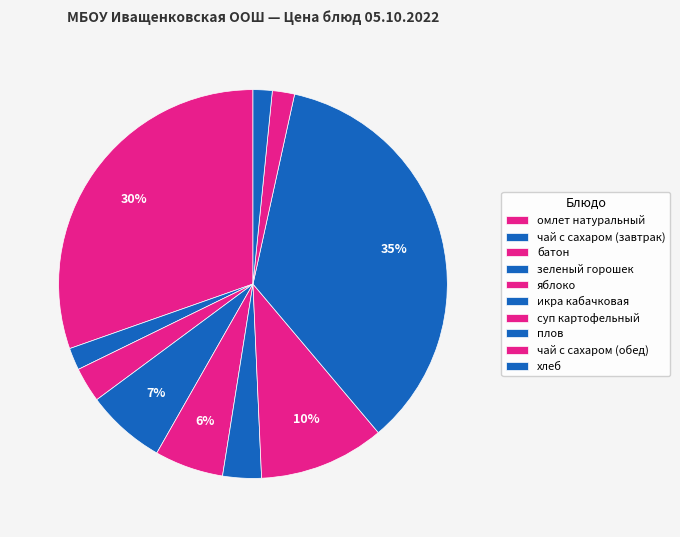

How many slices are in this pie chart?

10